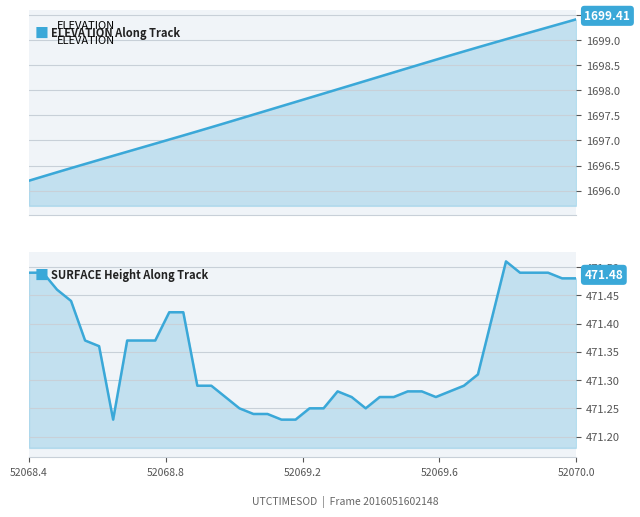

What is the sum of all ELEVATION values?

67912.4